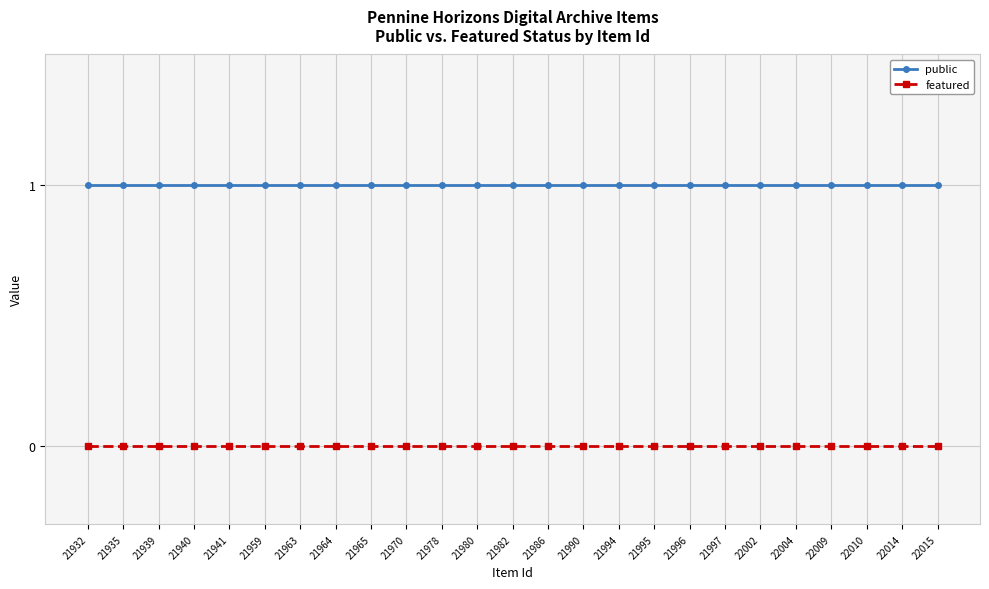

Reading right to left, what are all the values shown in this chart?

public: 1	1	1	1	1	1	1	1	1	1	1	1	1	1	1	1	1	1	1	1	1	1	1	1	1
featured: 0	0	0	0	0	0	0	0	0	0	0	0	0	0	0	0	0	0	0	0	0	0	0	0	0